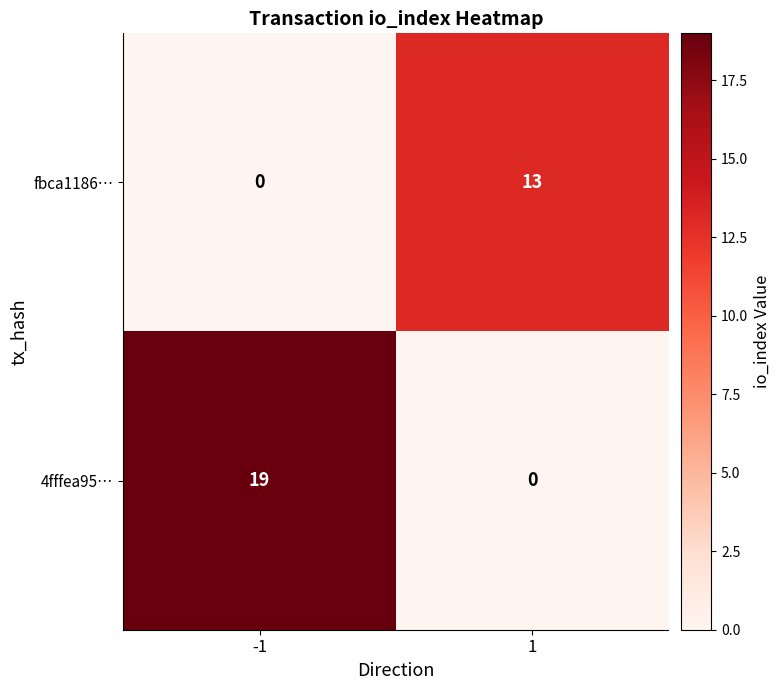

Reading left to right, extract all data points from this chart.

fbca1186…: -1=0	1=13
4fffea95…: -1=19	1=0